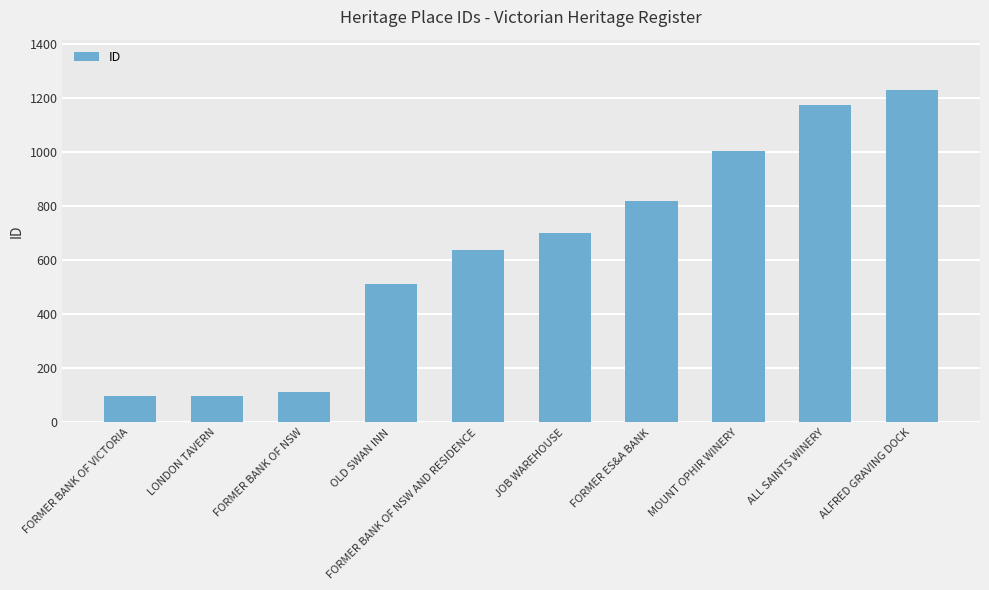

What is the approximate value at FORMER BANK OF NSW AND RESIDENCE?

639